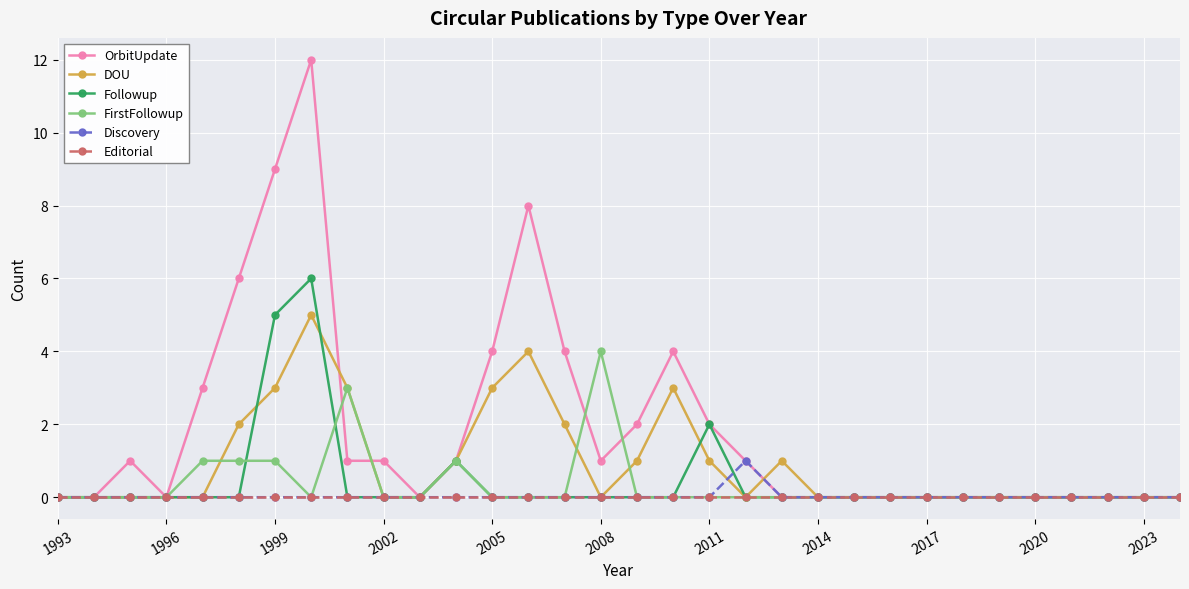

Rank the series by their maximum value, from highest to lowest.

OrbitUpdate, Followup, DOU, FirstFollowup, Discovery, Editorial